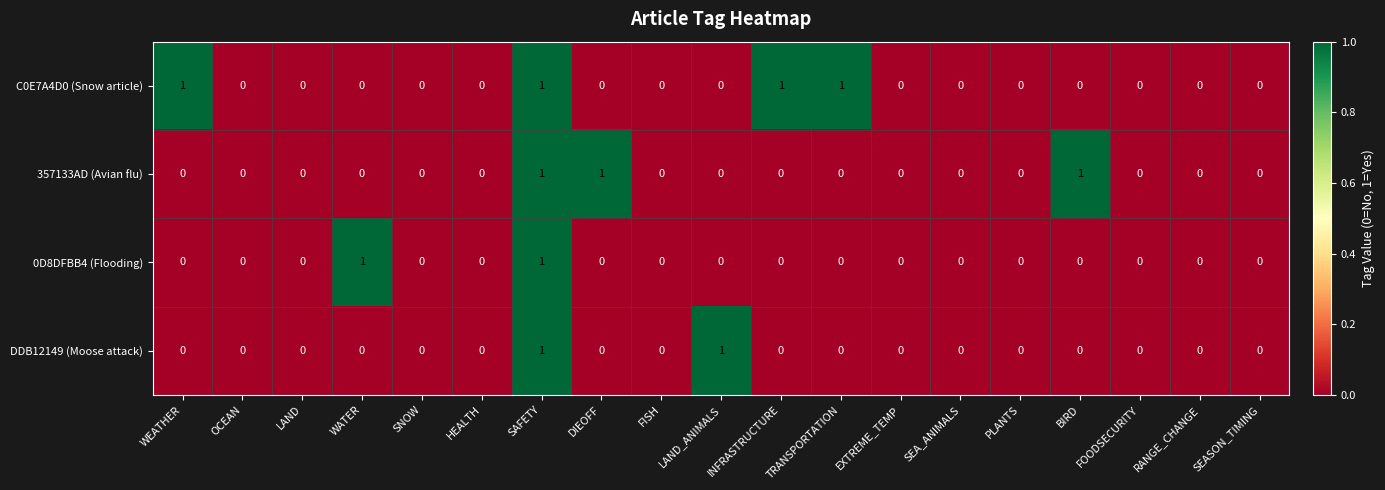

Count the number of categories in the chart.

19